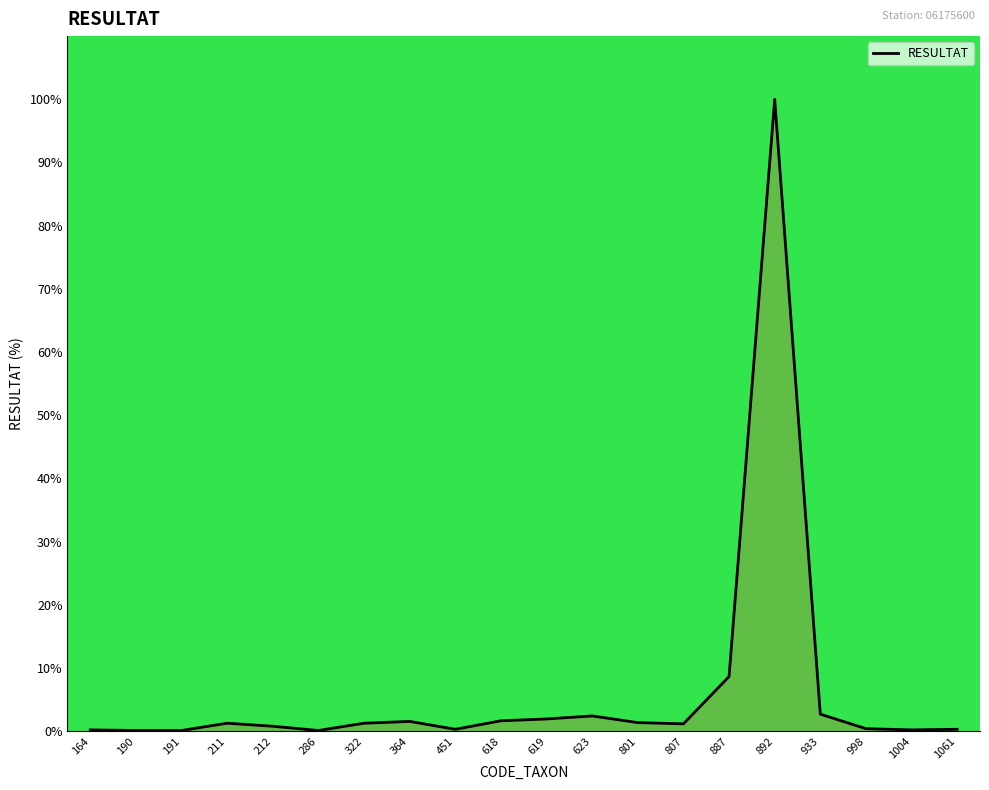

The chart shows a value of 0.4 at 998. True or false?

True